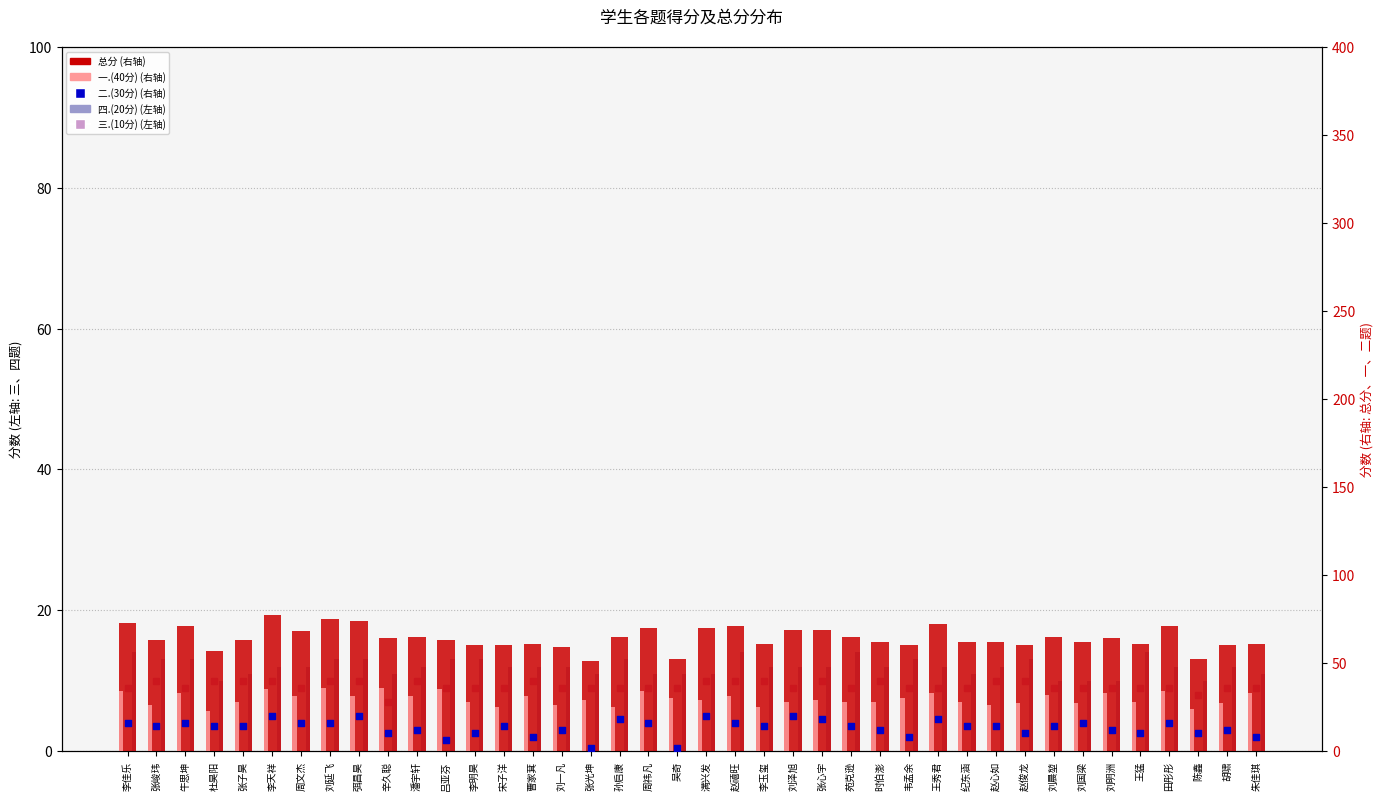

What are all the series names shown in the legend?

四.(20分), 三.(10分), 总分, 一.(40分), 二.(30分)